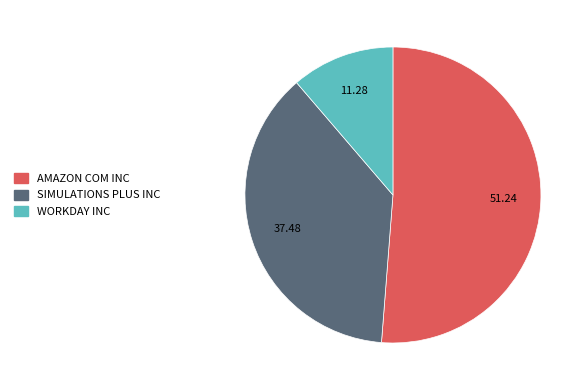

Is WORKDAY INC the majority of the pie?

No